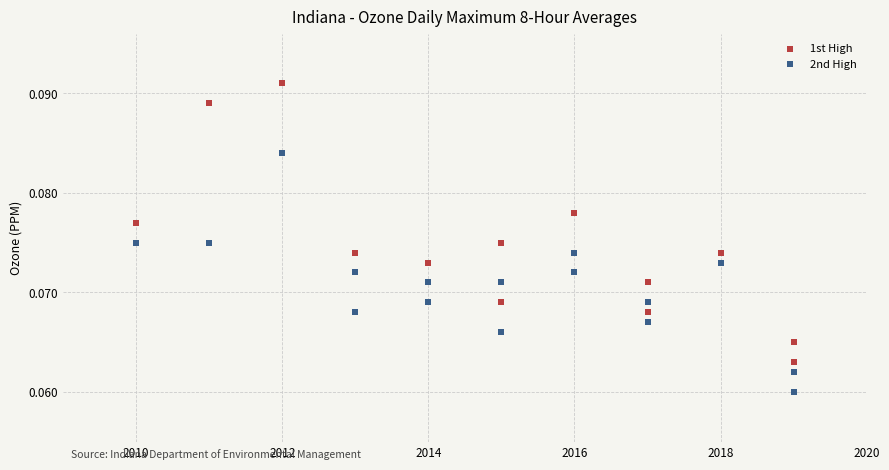

Which series contains the highest Y value?

1st High